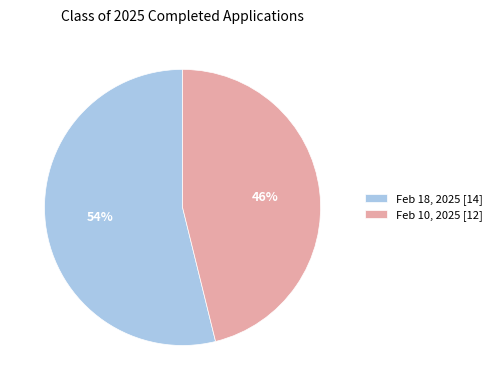

What is the largest slice in the pie chart?

Feb 18, 2025 [14]